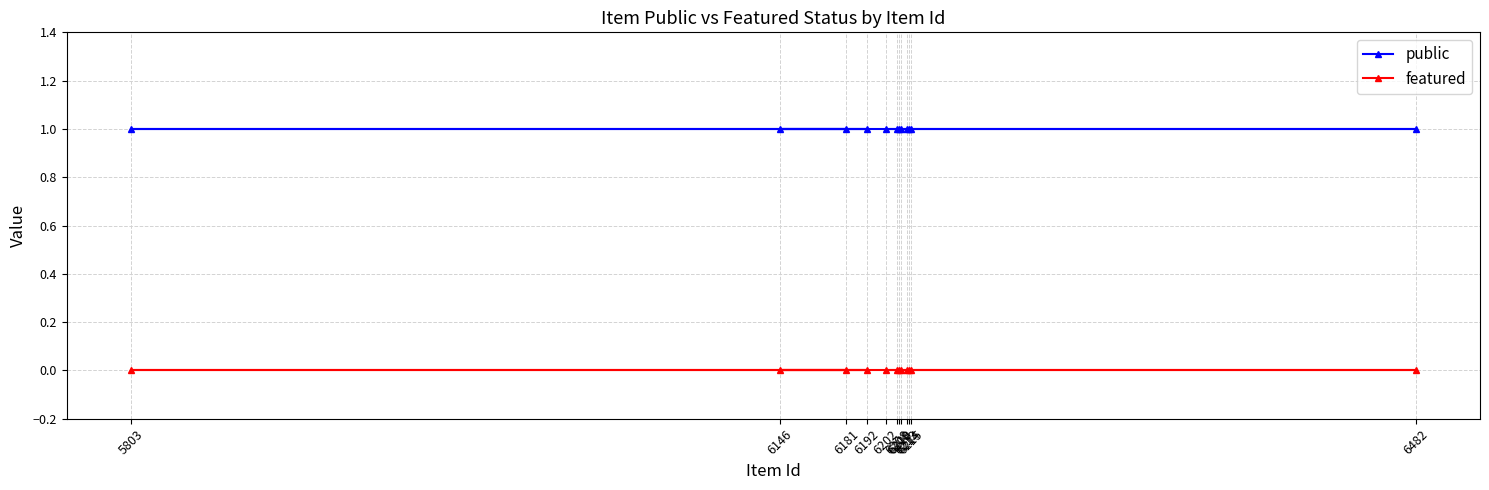

Reading right to left, extract all data points from this chart.

public: 6482=1	6215=1	6214=1	6213=1	6210=1	6209=1	6208=1	6202=1	6192=1	6181=1	6146=1	5803=1
featured: 6482=0	6215=0	6214=0	6213=0	6210=0	6209=0	6208=0	6202=0	6192=0	6181=0	6146=0	5803=0